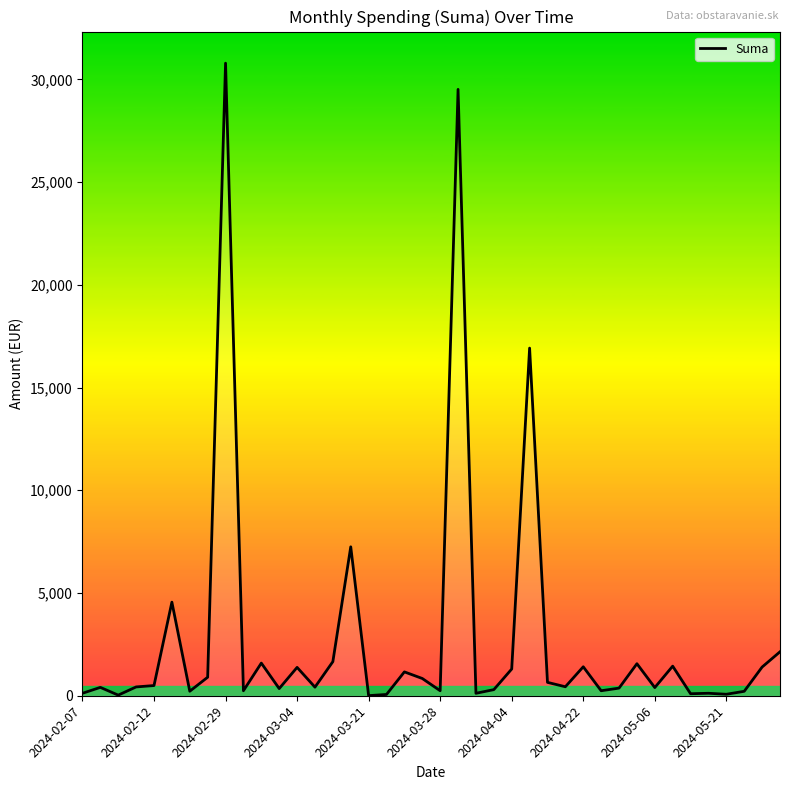

What is the difference between the maximum and minimum values?

30780.9